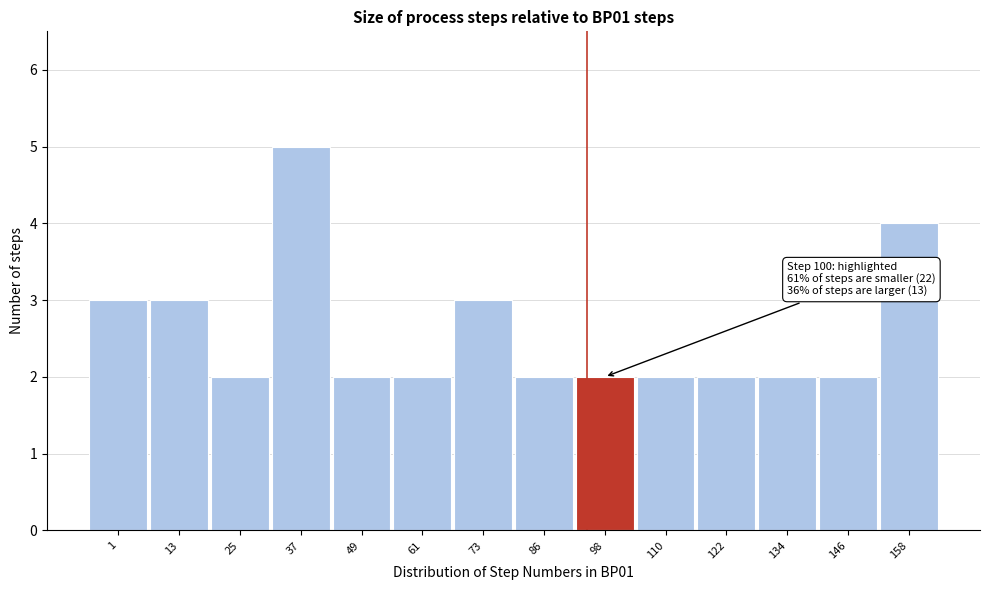

Reading right to left, transcribe all the data shown in this chart.

4	2	2	2	2	2	2	3	2	2	5	2	3	3